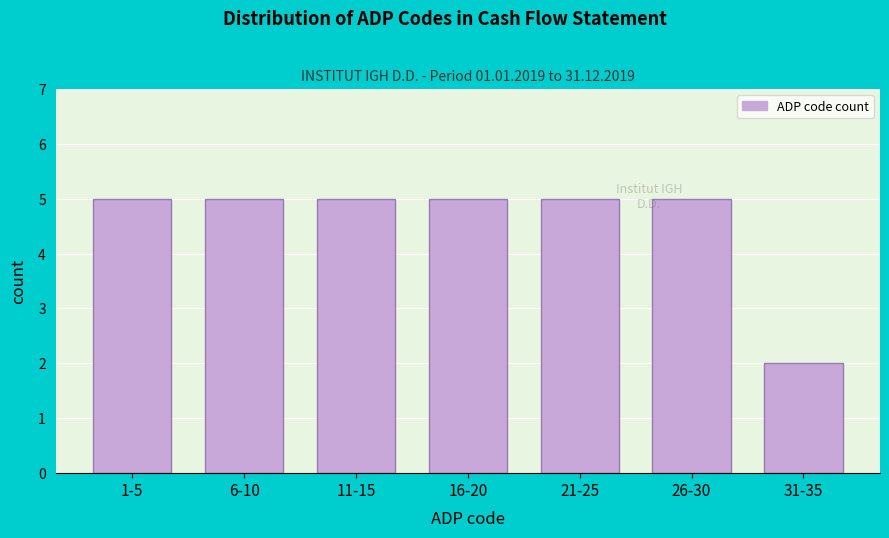

Reading left to right, extract all data points from this chart.

1-5=5	6-10=5	11-15=5	16-20=5	21-25=5	26-30=5	31-35=2